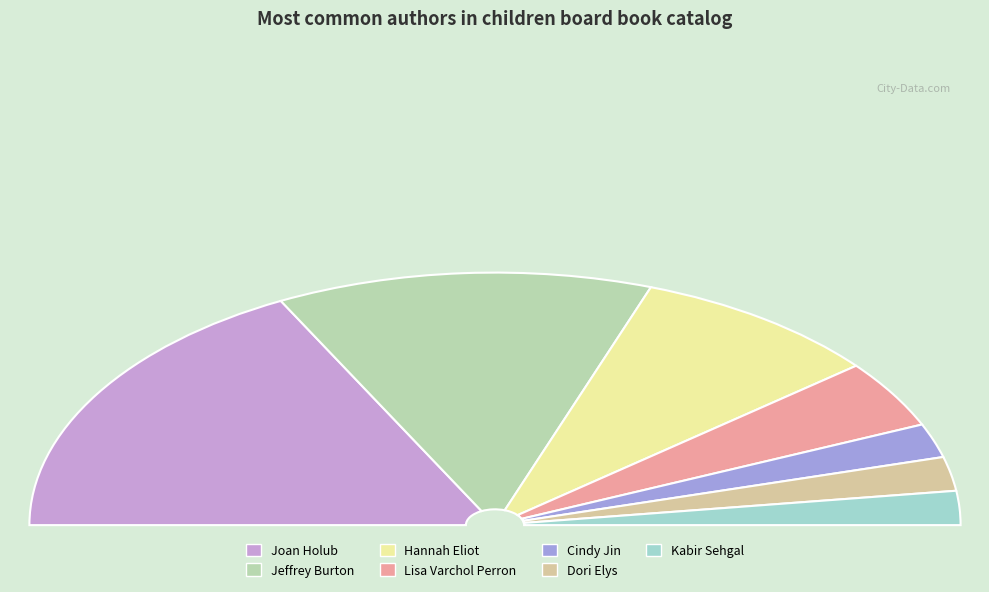

How many segments does this pie chart have?

7